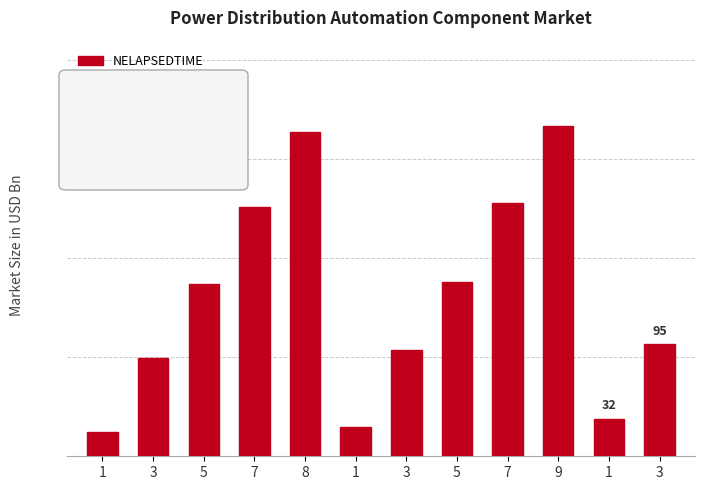

Does the chart contain any negative values?

No